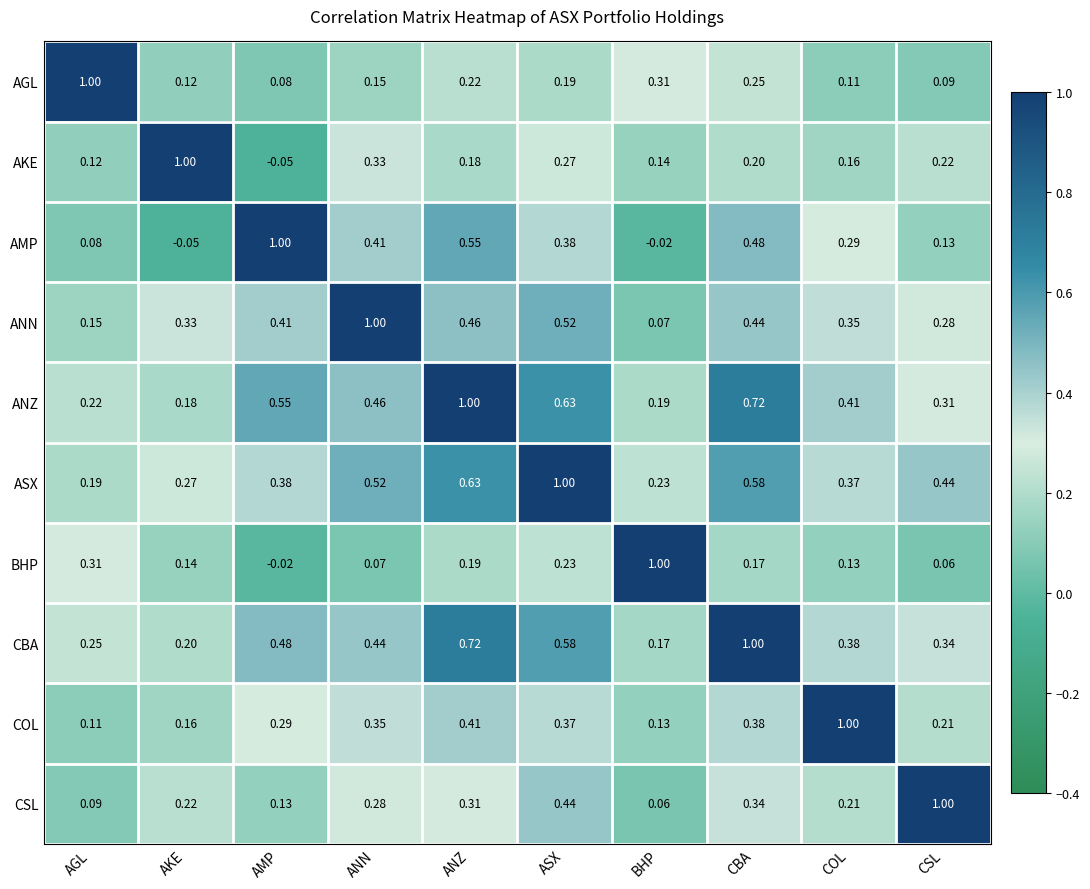

Which category has the highest value in the CSL series?

CSL